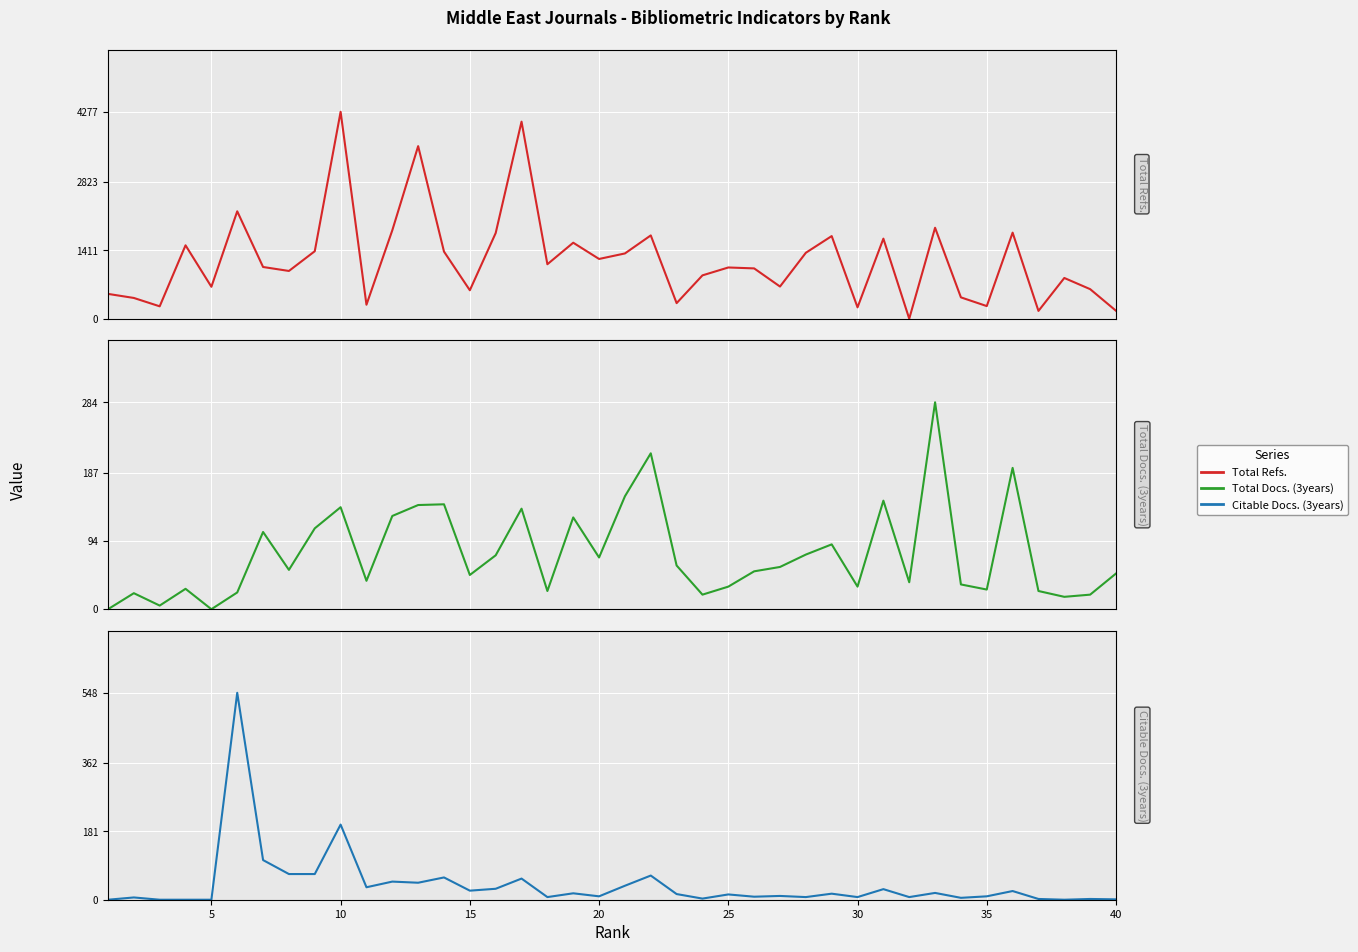

How many interior local peaks does the Total Refs. series have?

13